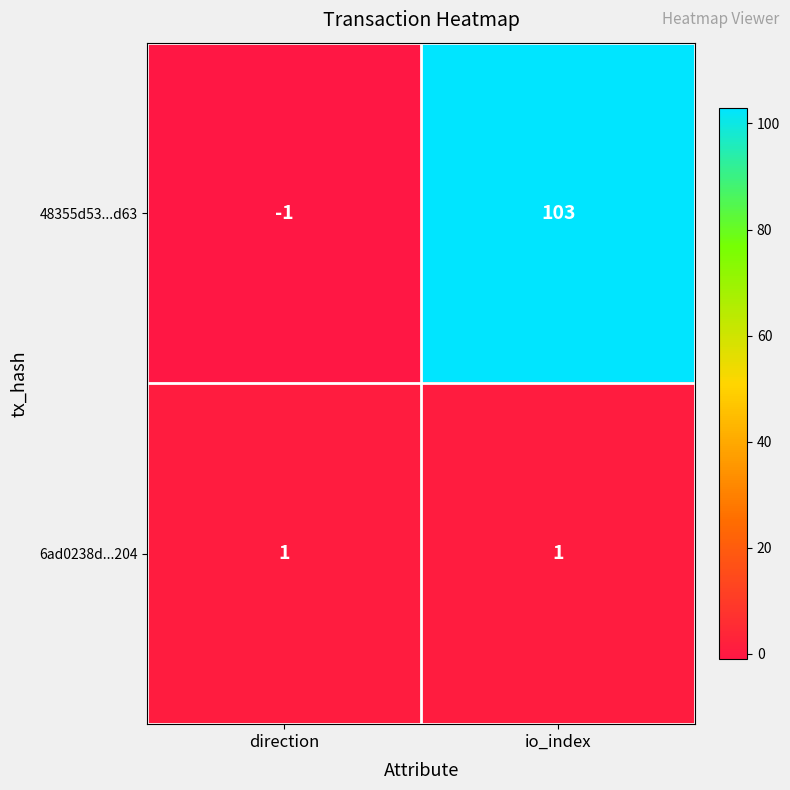

At which category does the chart reach its minimum across all series?

direction